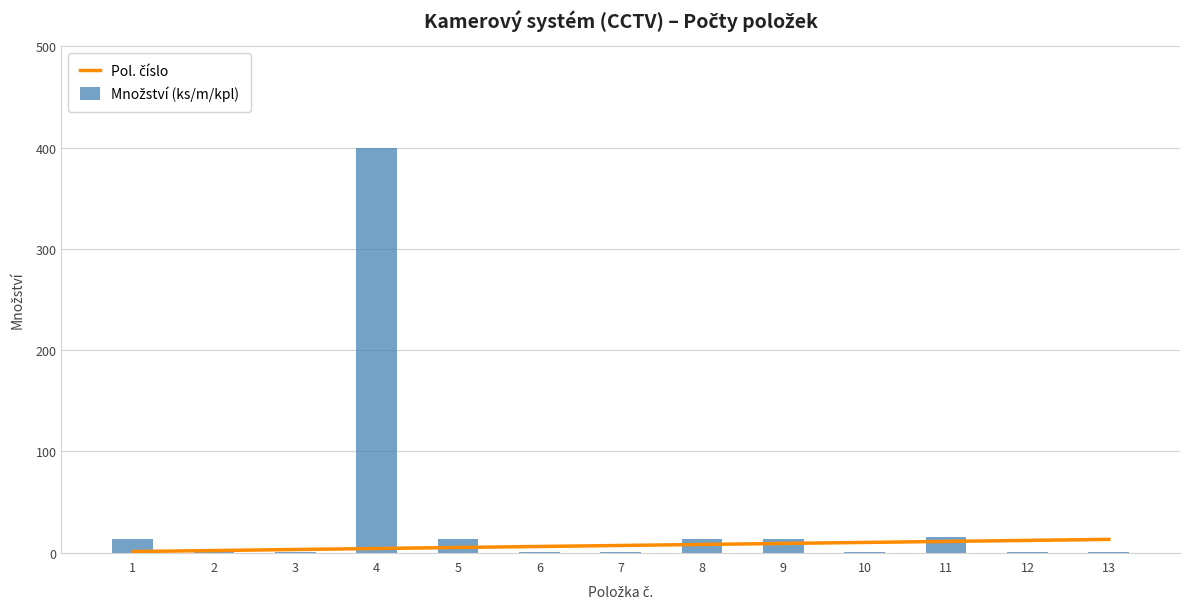

Rank the categories by Množství (ks/m/kpl) value from highest to lowest.

4, 11, 1, 5, 8, 9, 2, 3, 6, 7, 10, 12, 13